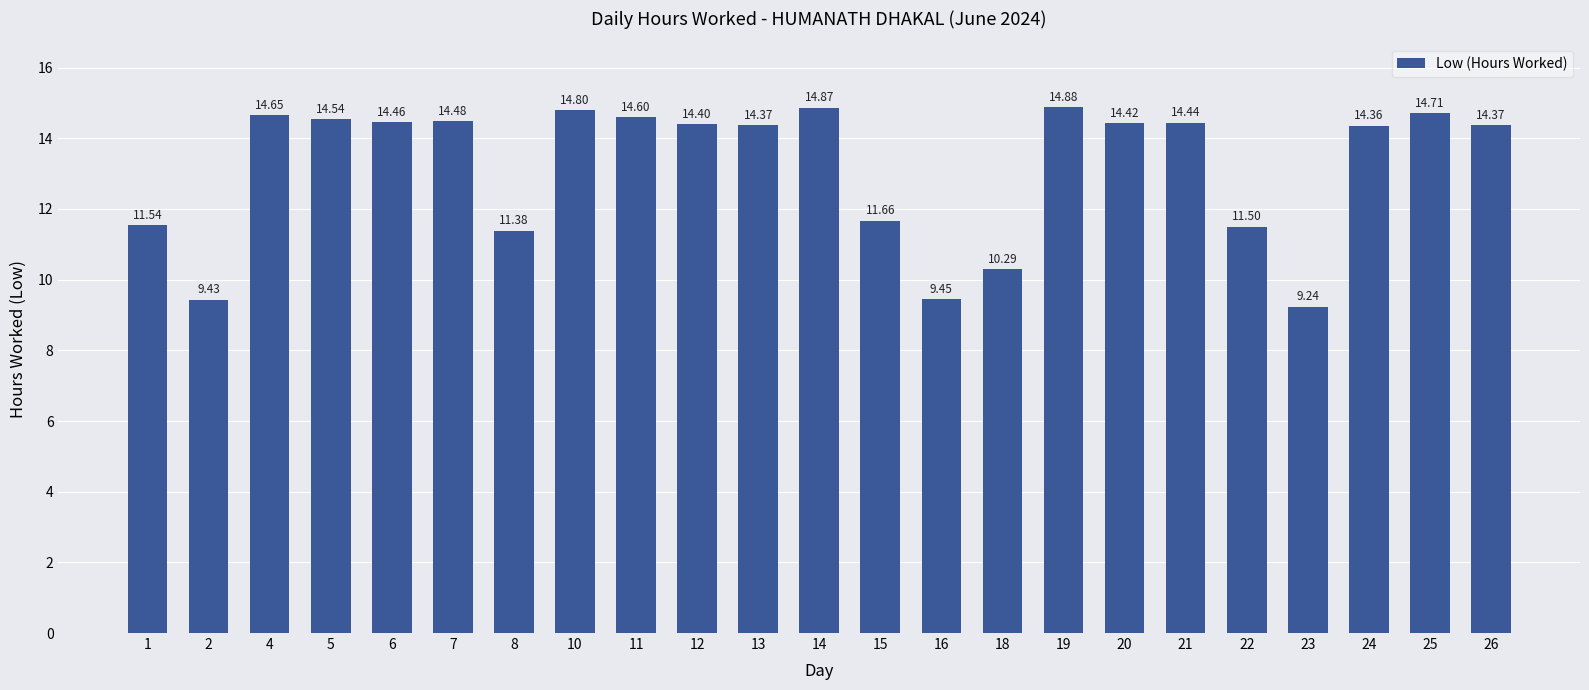

What is the minimum value shown in the chart?

9.2